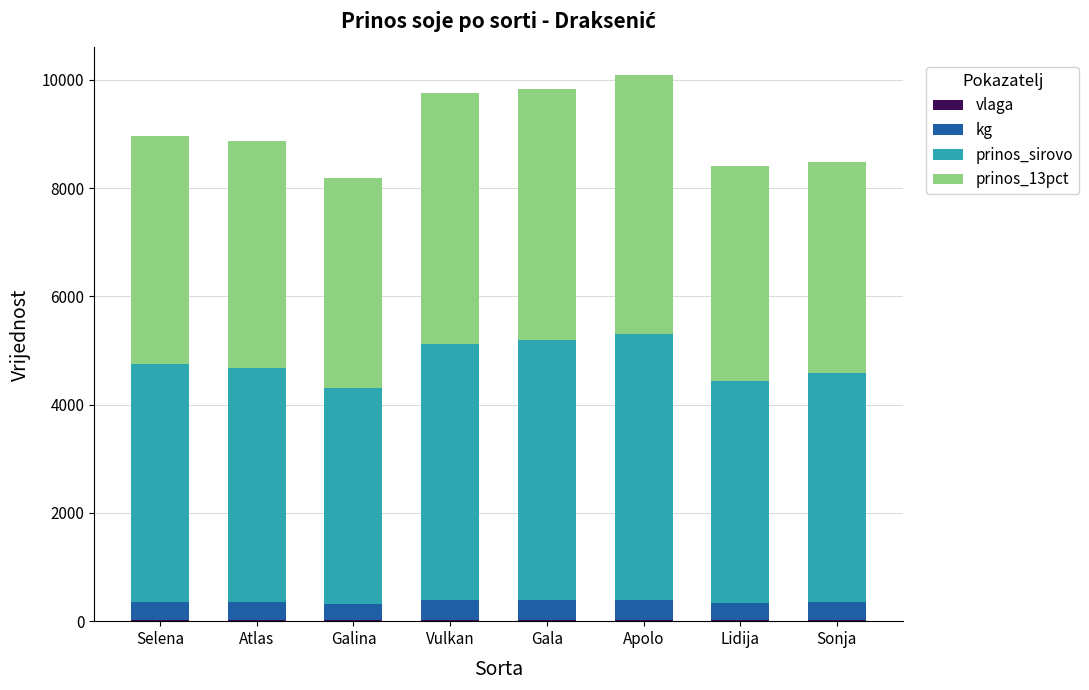

Does the chart contain stacked bars?

Yes